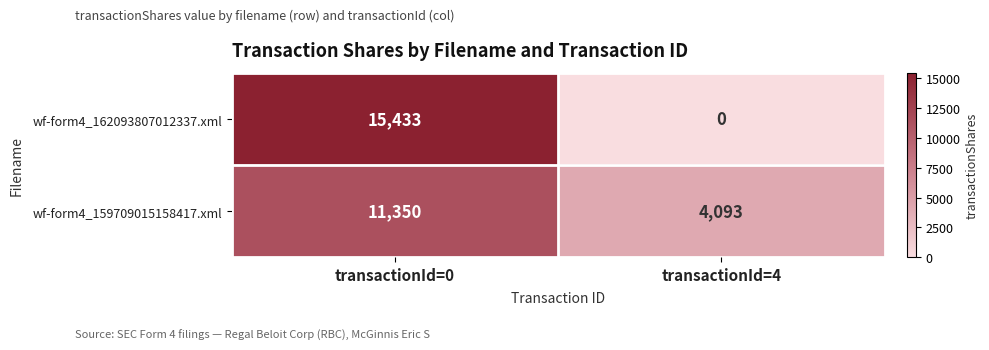

What is the maximum value shown in the chart?

15433